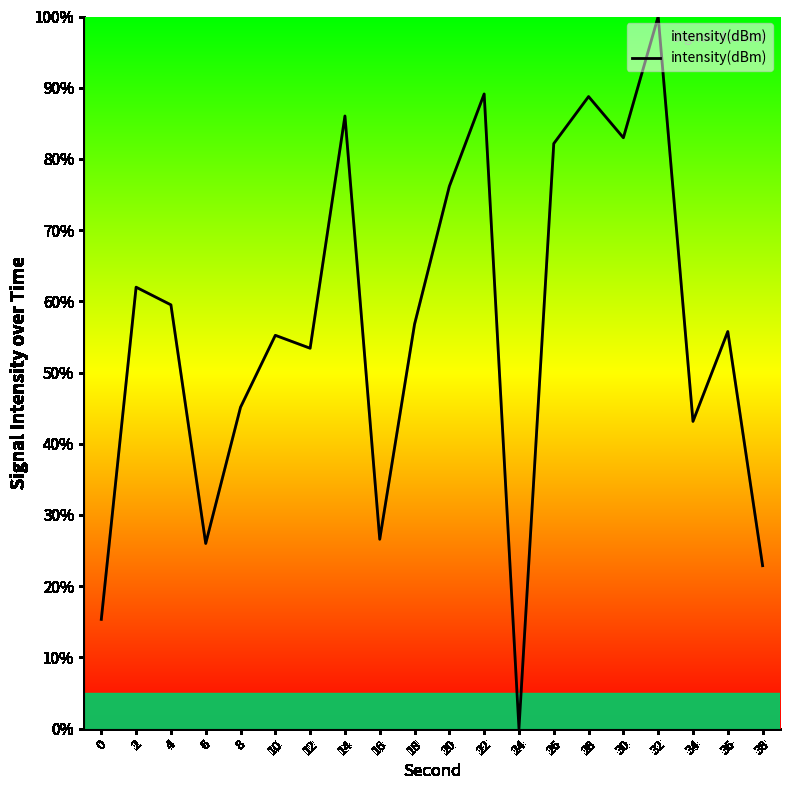

Is it true that the value at 36 is 15.9?

False